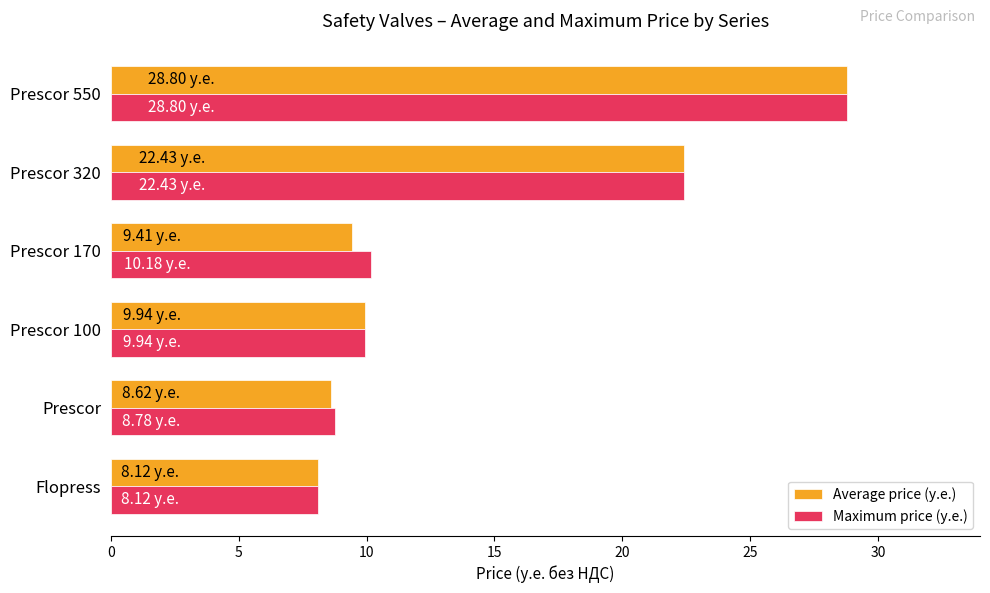

At how many categories does at least one series exceed 21?

2